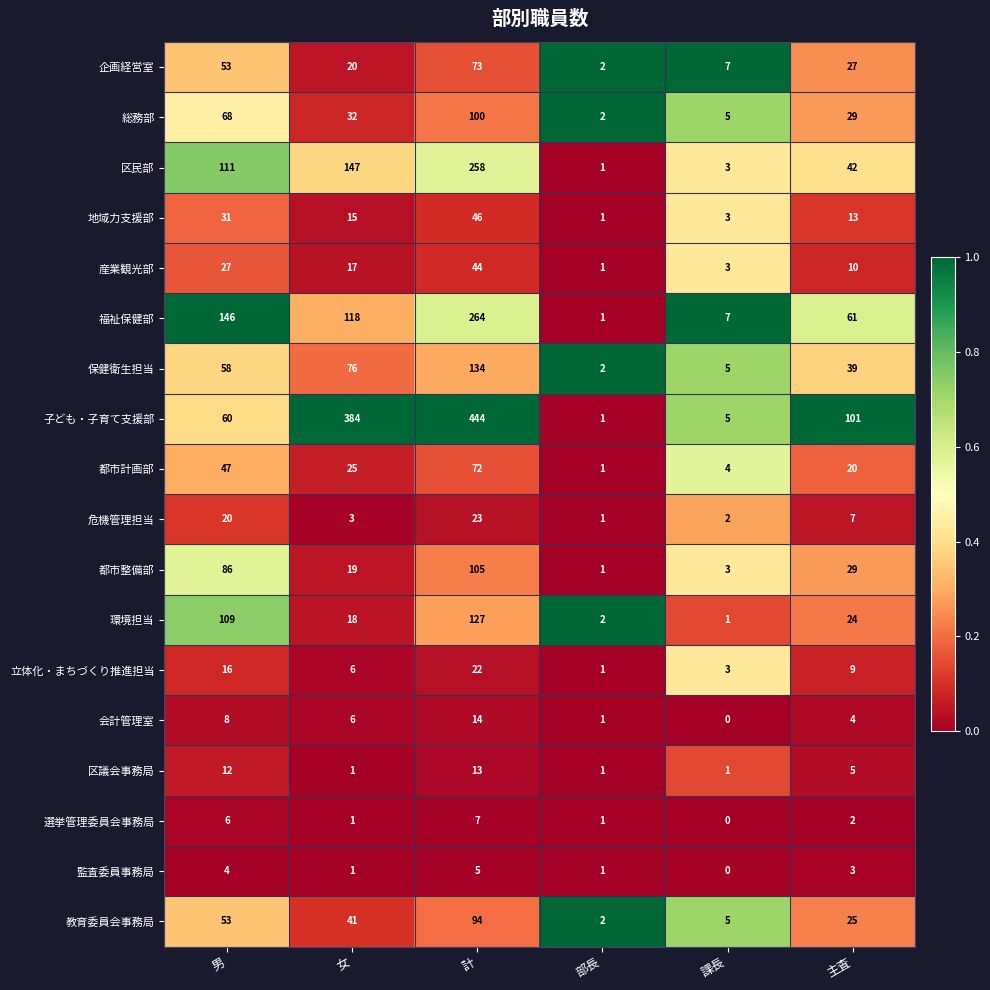

At which label does 企画経営室 first exceed 27?

男